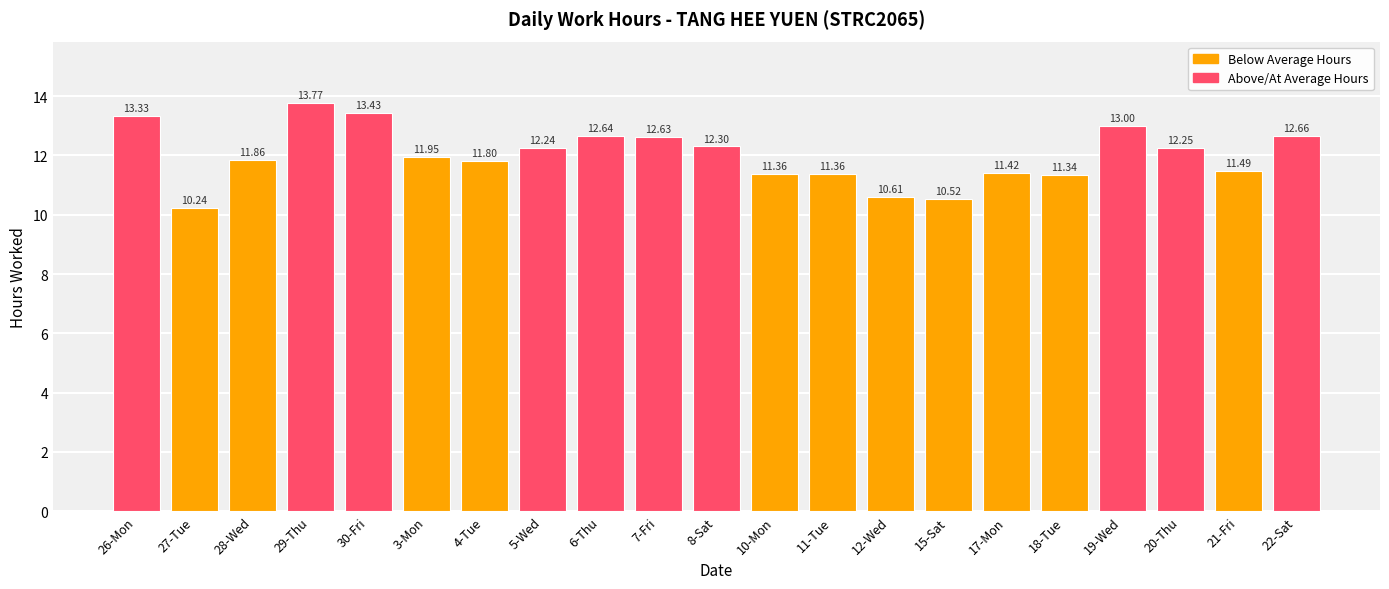

How many series are shown in this chart?

1